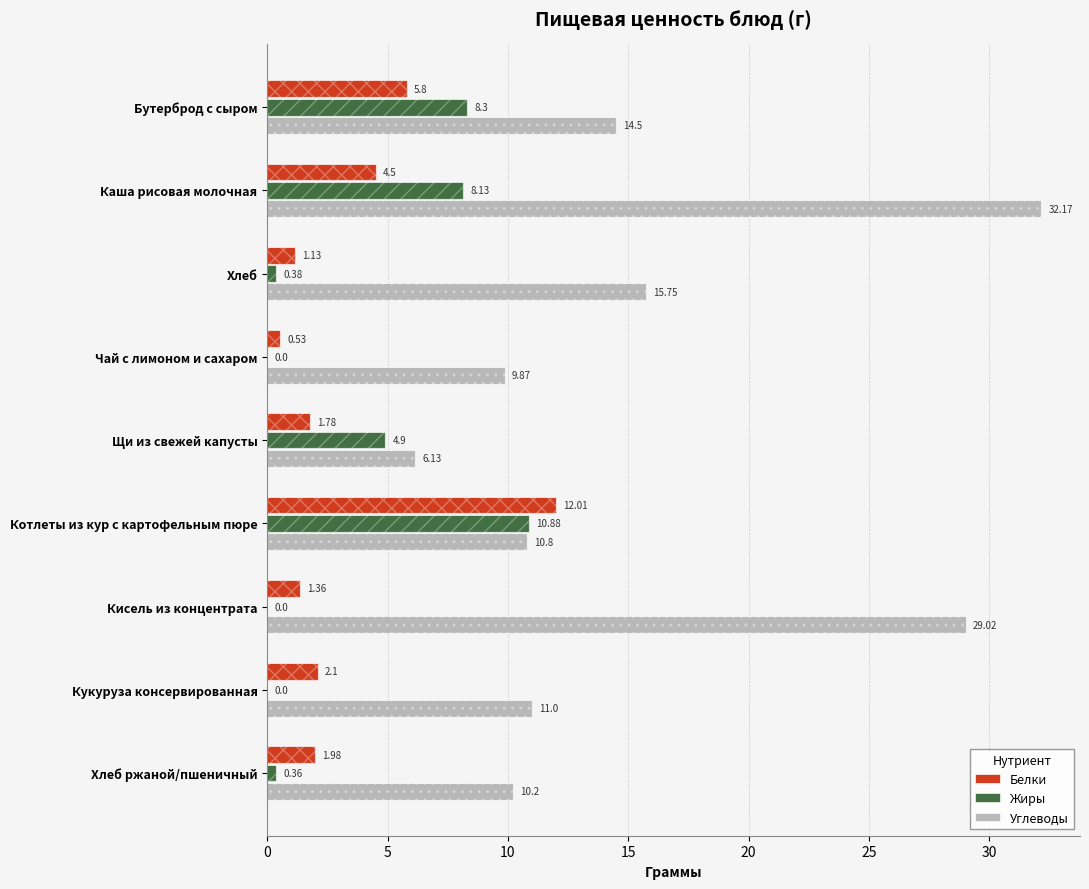

How many data points does each series have?

9